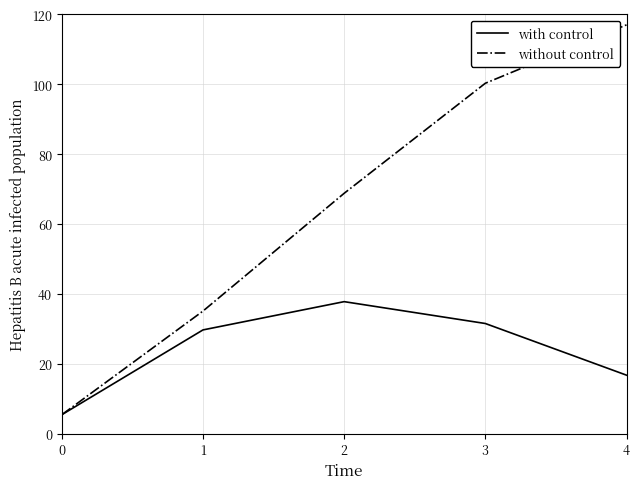

At which category is the sum across all series the highest?

4